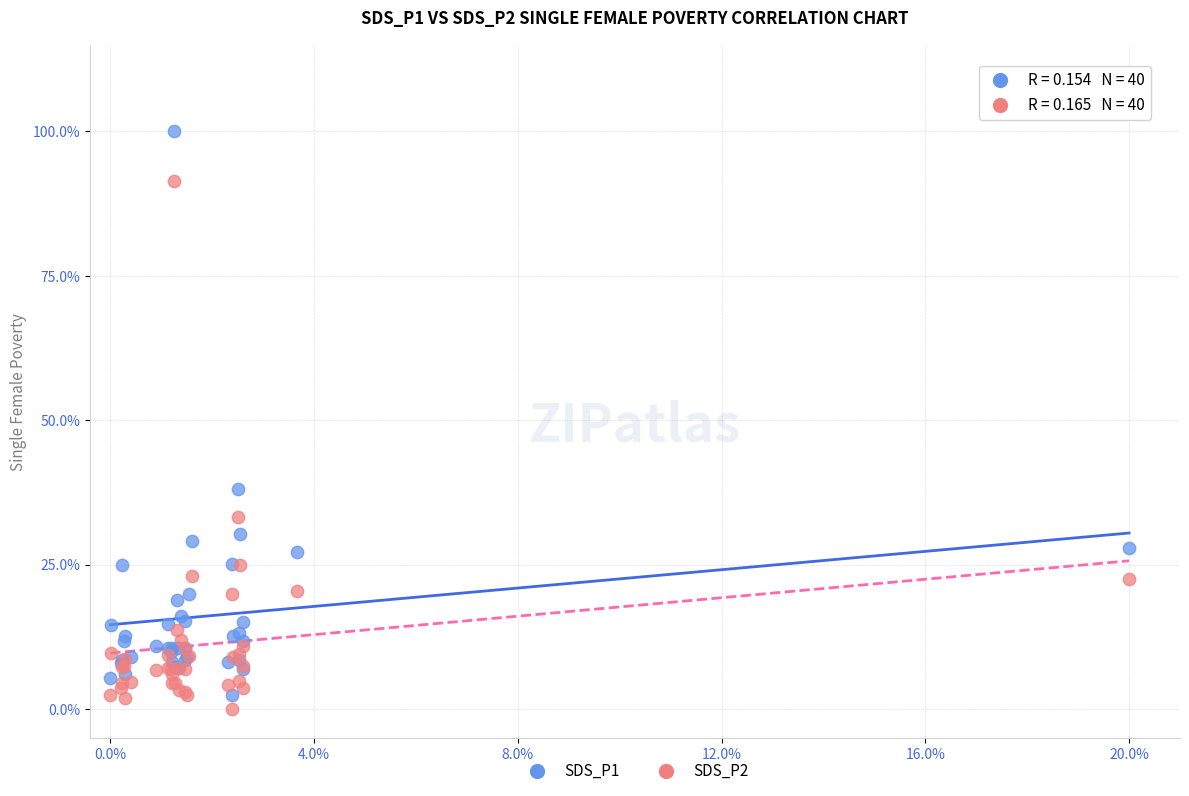

What are all the series names shown in the legend?

SDS_P1, SDS_P2